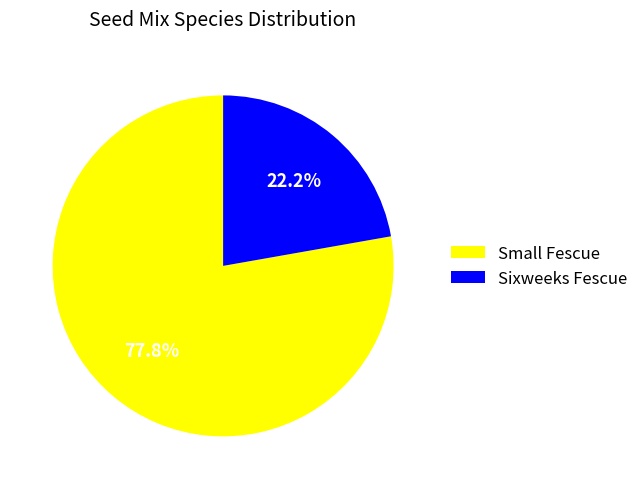

To the nearest percent, what is the average slice percentage?

50%